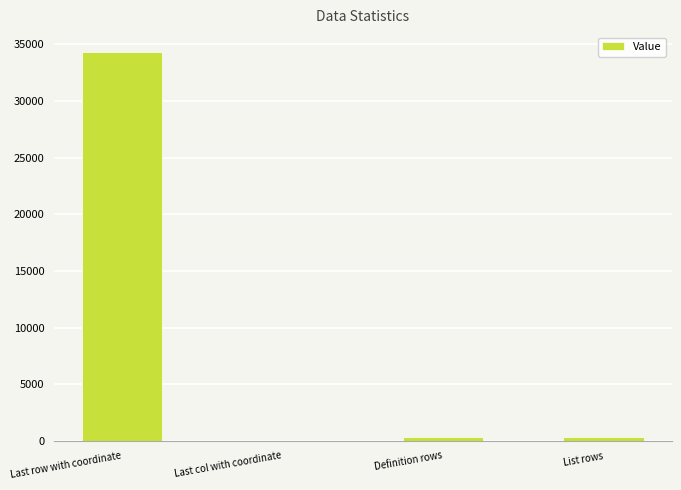

The value at Last row with coordinate is 34351. True or false?

True